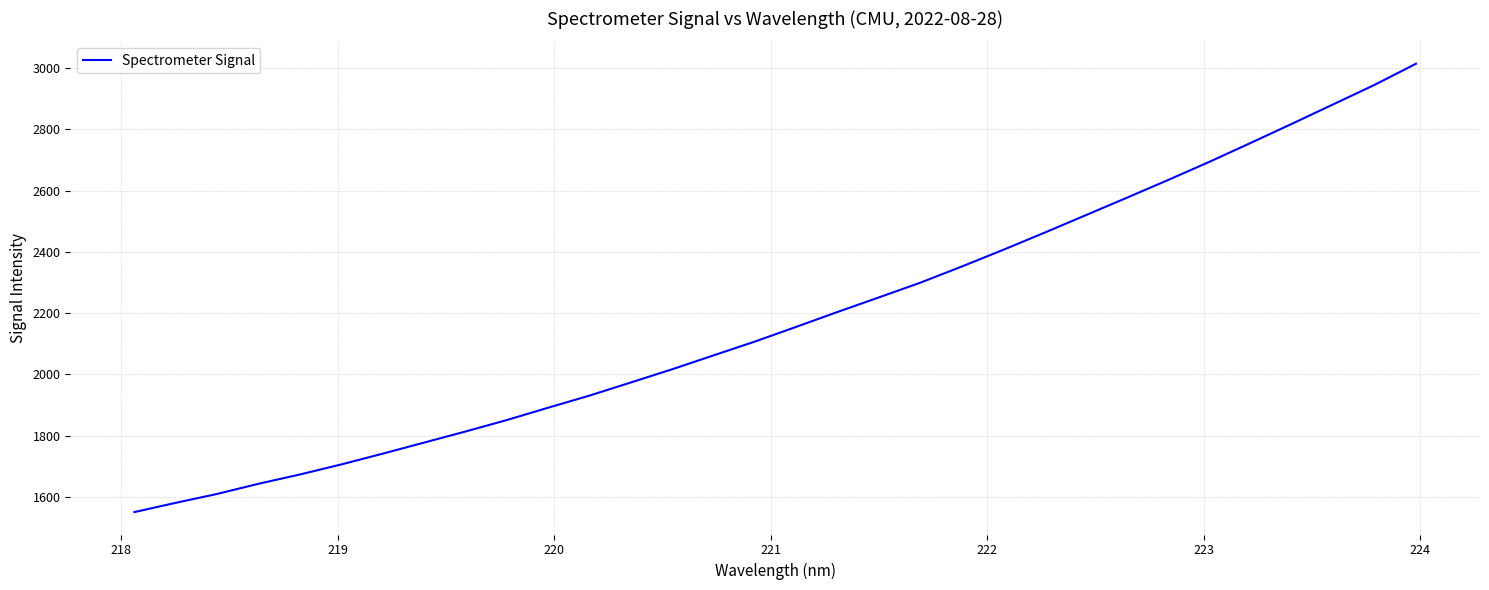

What is the maximum value shown in the chart?

3013.7